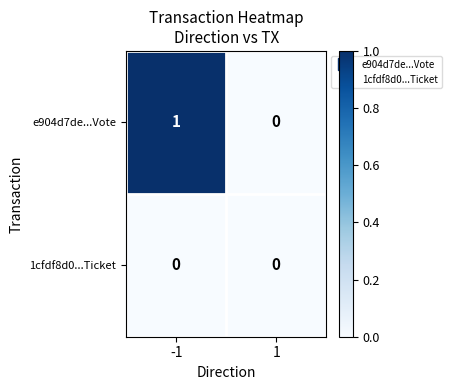

Rank the series at -1 from highest to lowest value.

e904d7de...Vote, 1cfdf8d0...Ticket